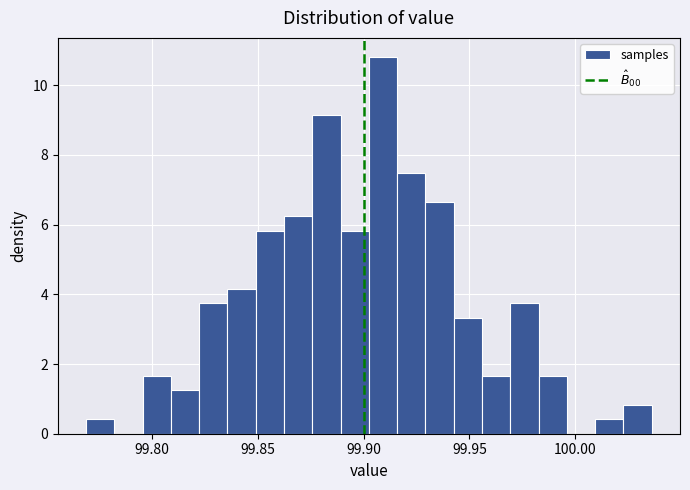

Read against the x-axis, roughly where is the centre of the tallest bar?

99.910